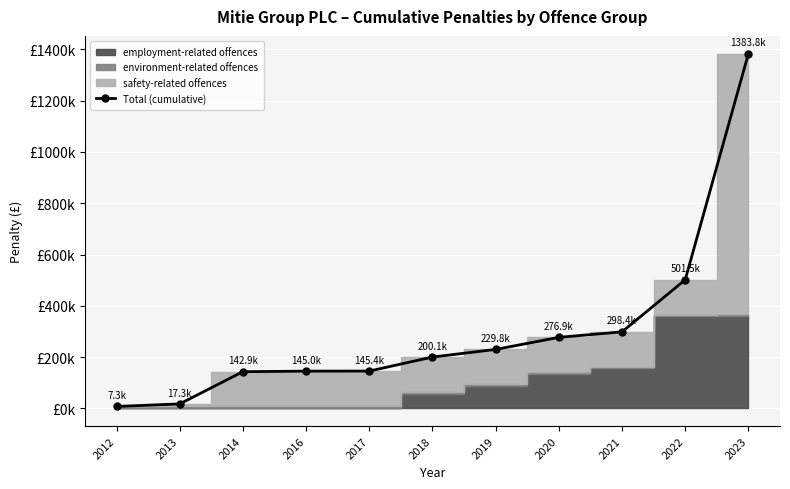

What is the maximum value shown in the chart?

1383771